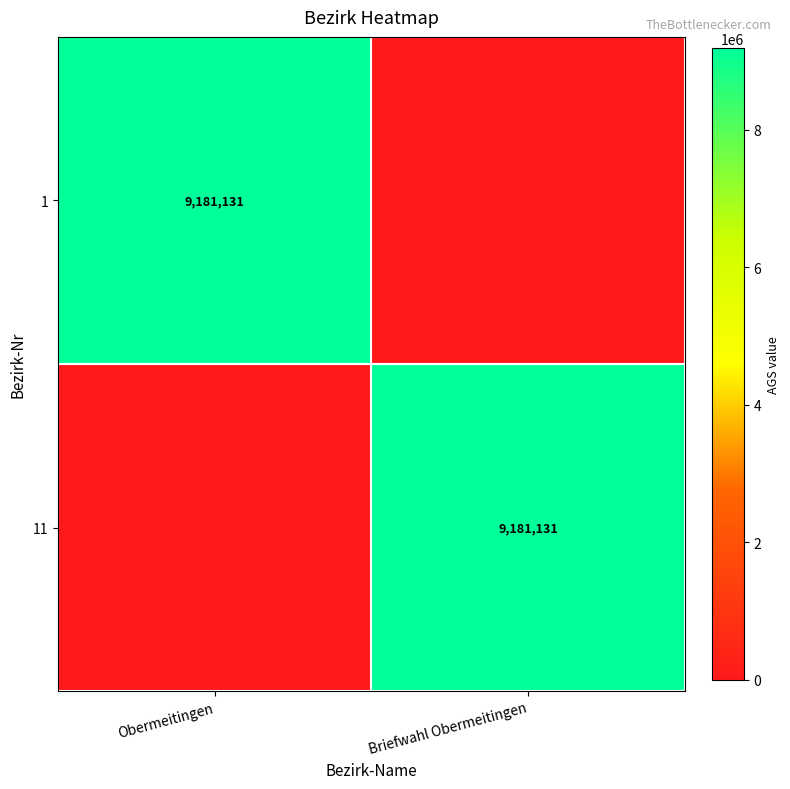

The value of 1 at Obermeitingen is 3959759. True or false?

False